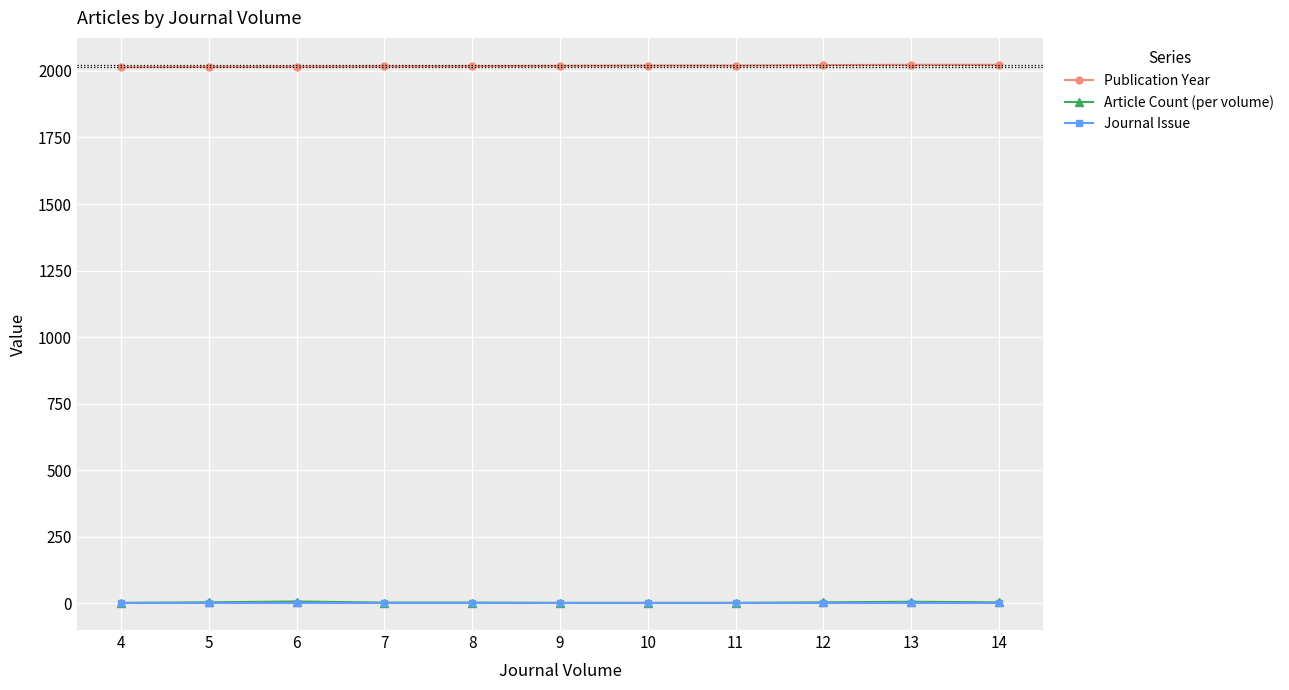

True or false: Publication Year and Article Count (per volume) intersect in this chart.

False